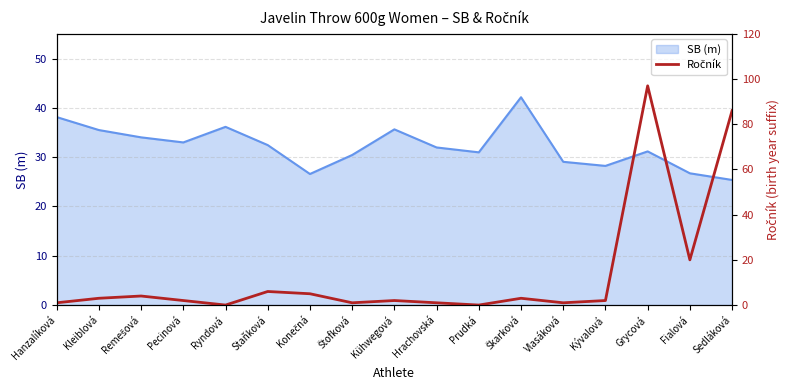

How many values are below 2?

6